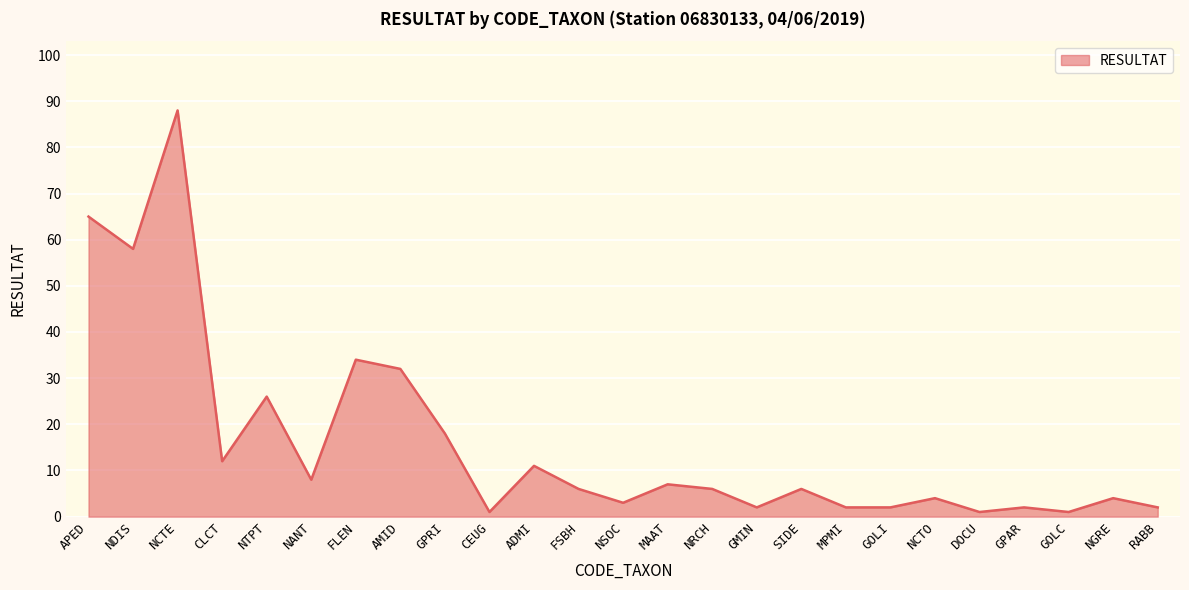

Reading left to right, list all the values displayed in this chart.

65	58	88	12	26	8	34	32	18	1	11	6	3	7	6	2	6	2	2	4	1	2	1	4	2